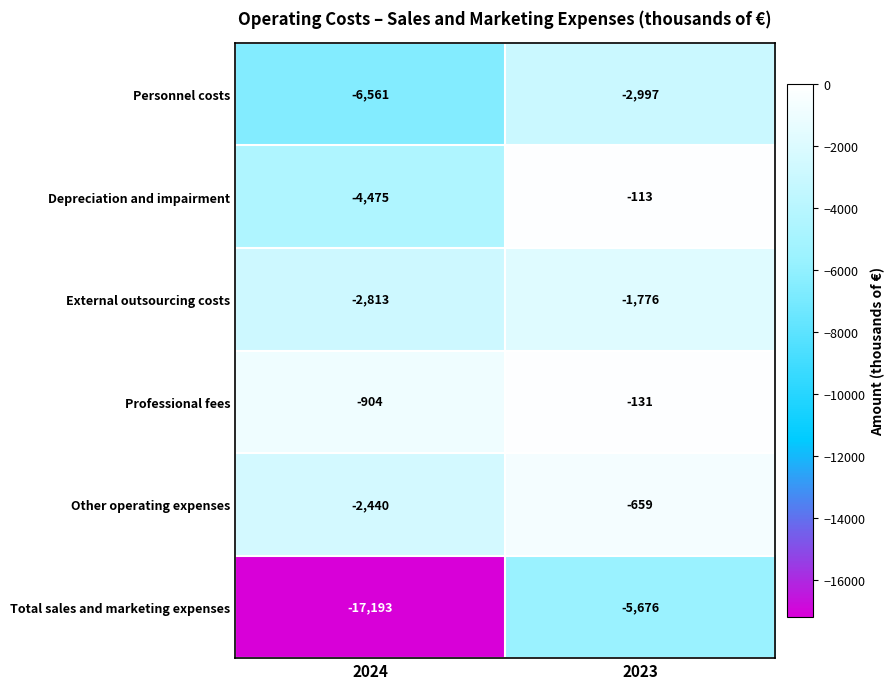

At which category is the sum across all series the highest?

2023